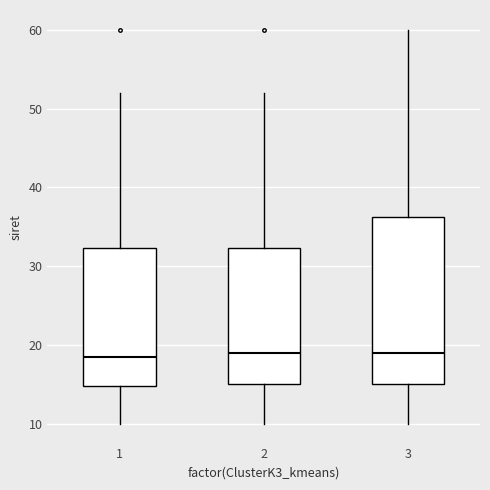

Which box is the tallest, from its lower edge to its upper edge?

3